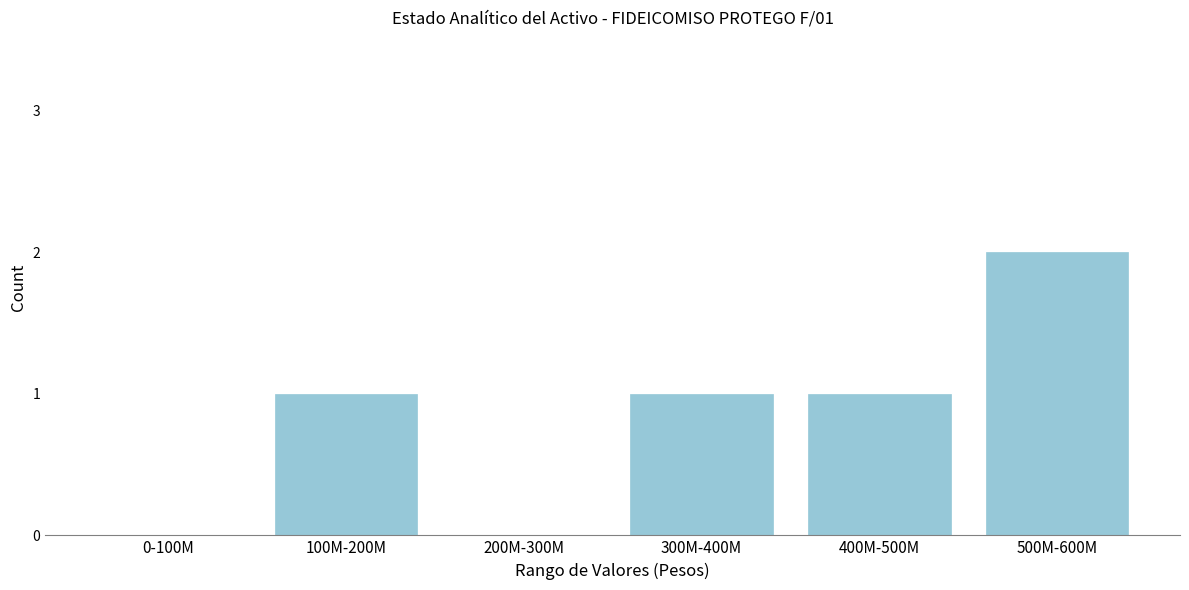

Reading left to right, transcribe all the data shown in this chart.

0-100M=0	100M-200M=1	200M-300M=0	300M-400M=1	400M-500M=1	500M-600M=2